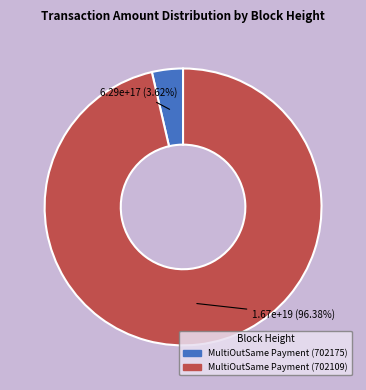

Which category accounts for the majority?

MultiOutSame Payment (702109)